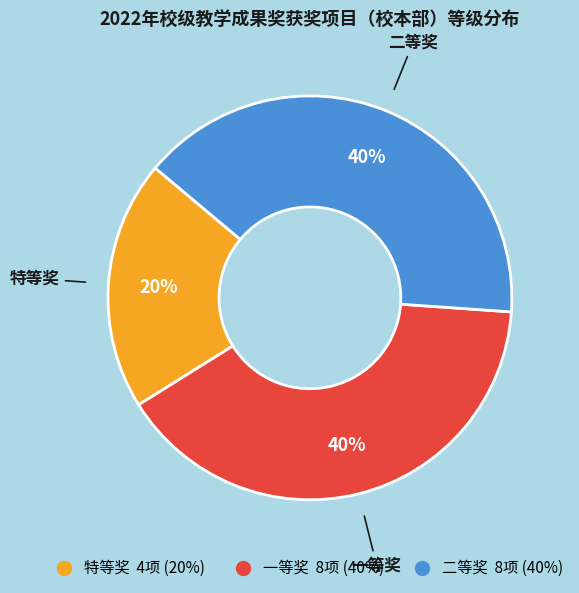

The 一等奖 slice represents 50% of the pie. True or false?

False